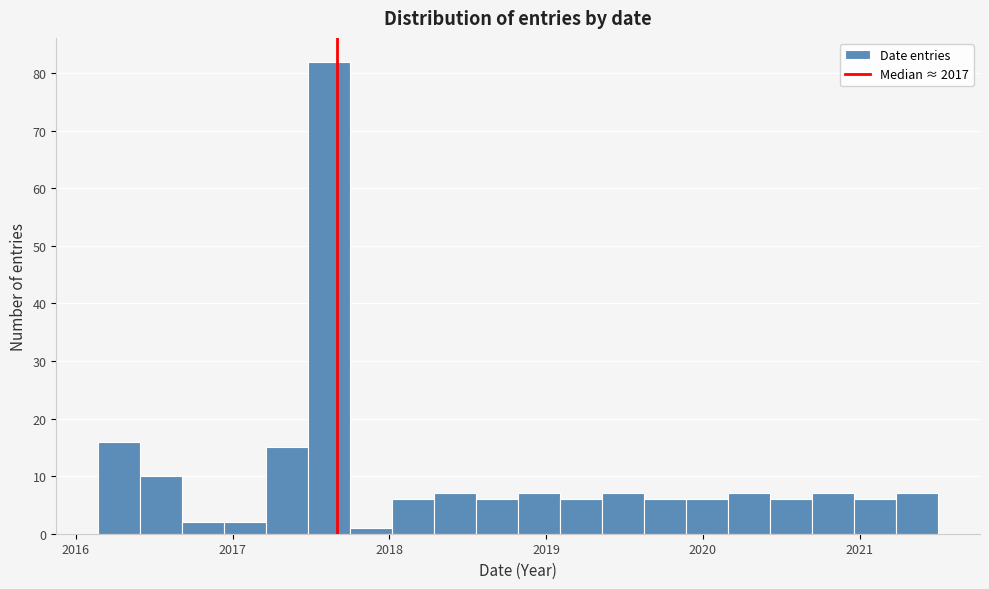

Read against the x-axis, roughly where is the centre of the tallest bar?

2017.6